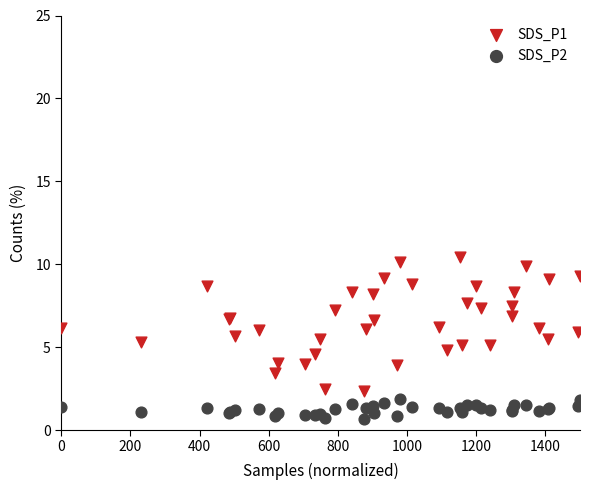

Which series contains the highest Y value?

SDS_P1